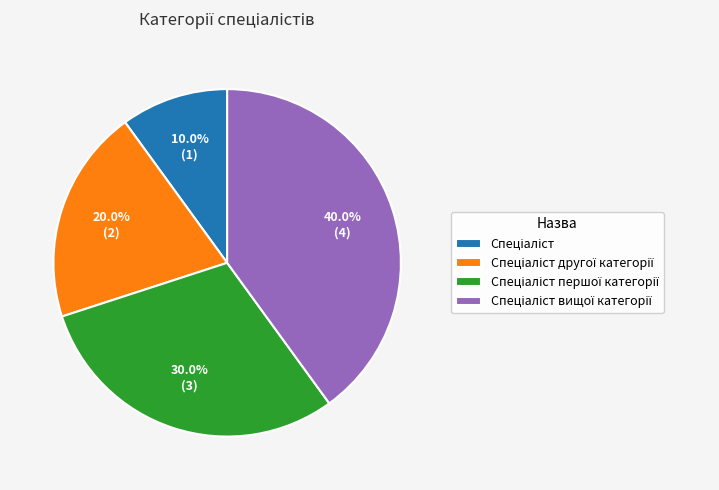

Is there a majority slice in this chart?

No